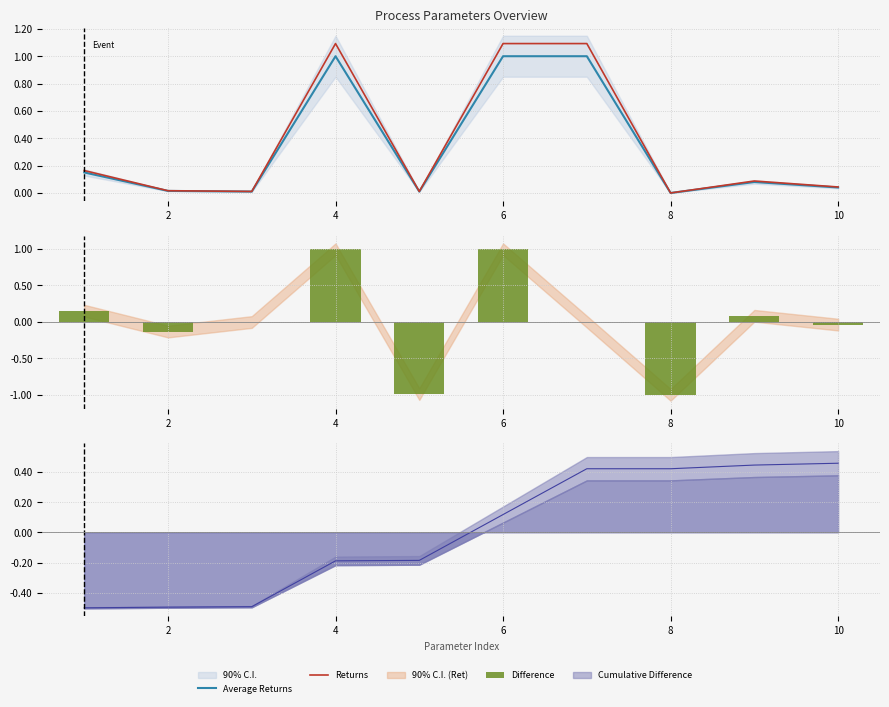

At which category is the sum across all series the highest?

4